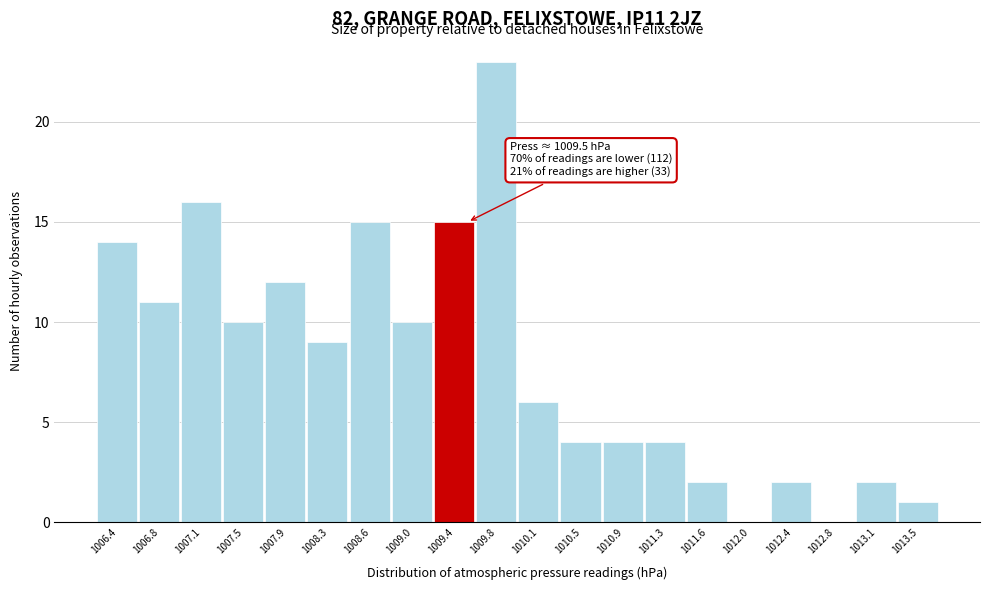

Which range on the x-axis has the tallest bar?

1009.575 to 1009.950